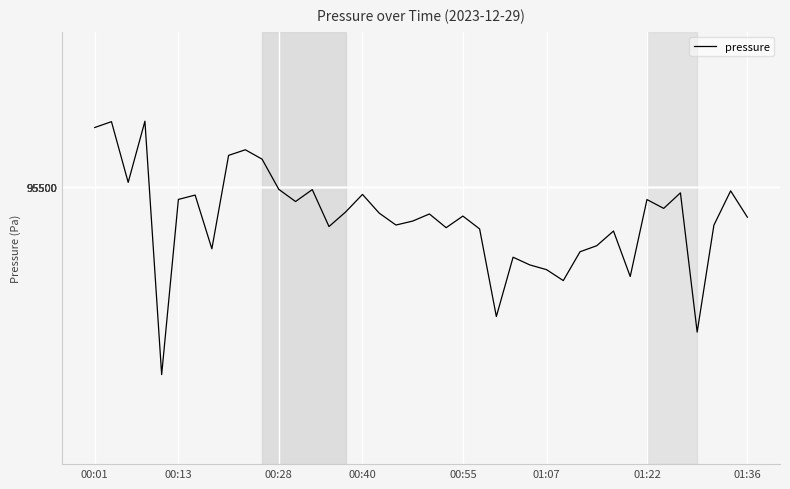

What is the difference between the maximum and minimum values?

56.6